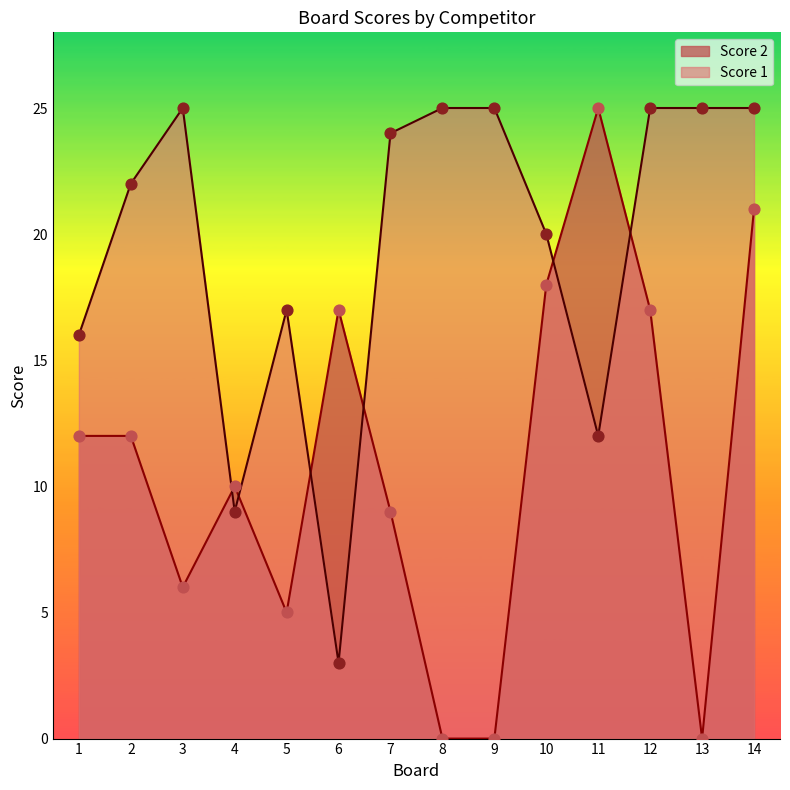

Which series has the largest total across all categories?

Score 1